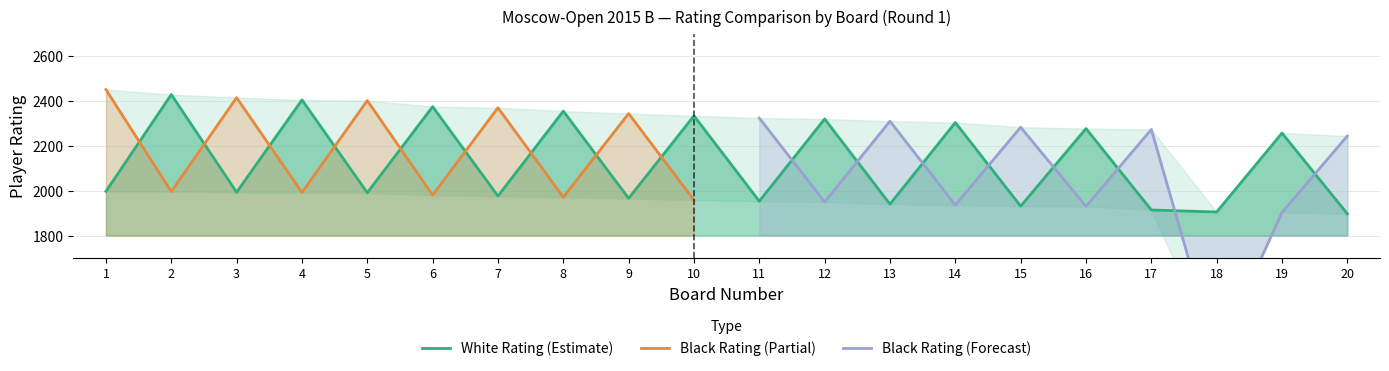

Is it true that Black Rating equals 3597 at 1?

False